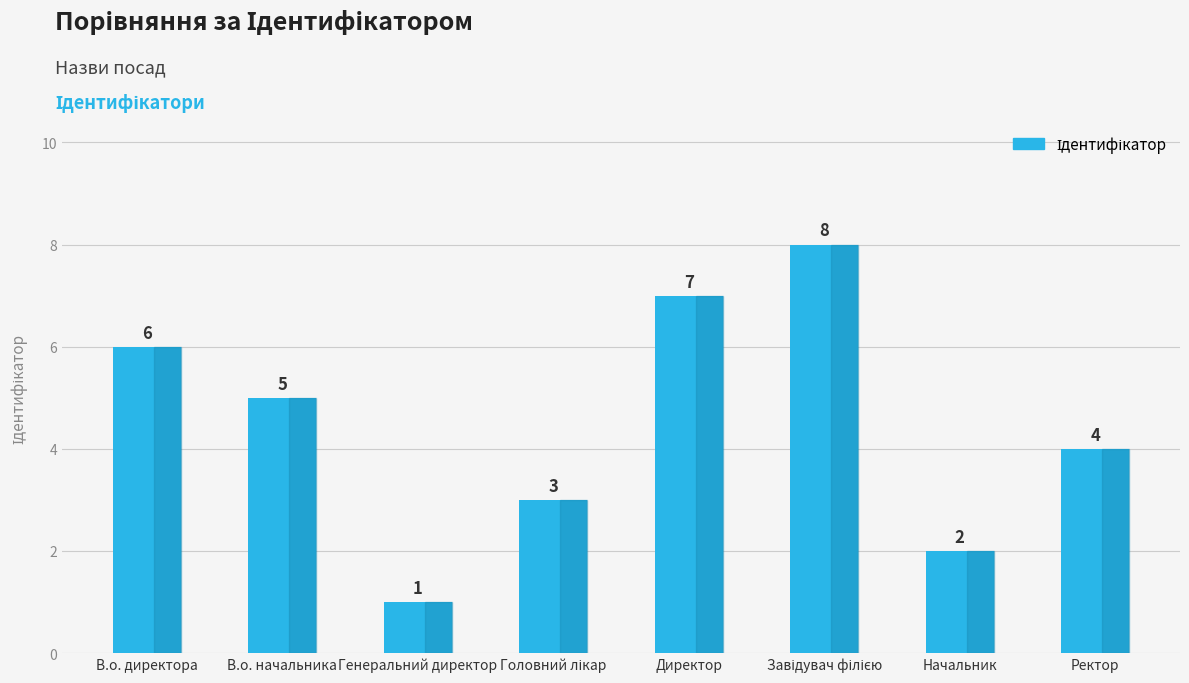

What is the difference between the maximum and minimum values?

7